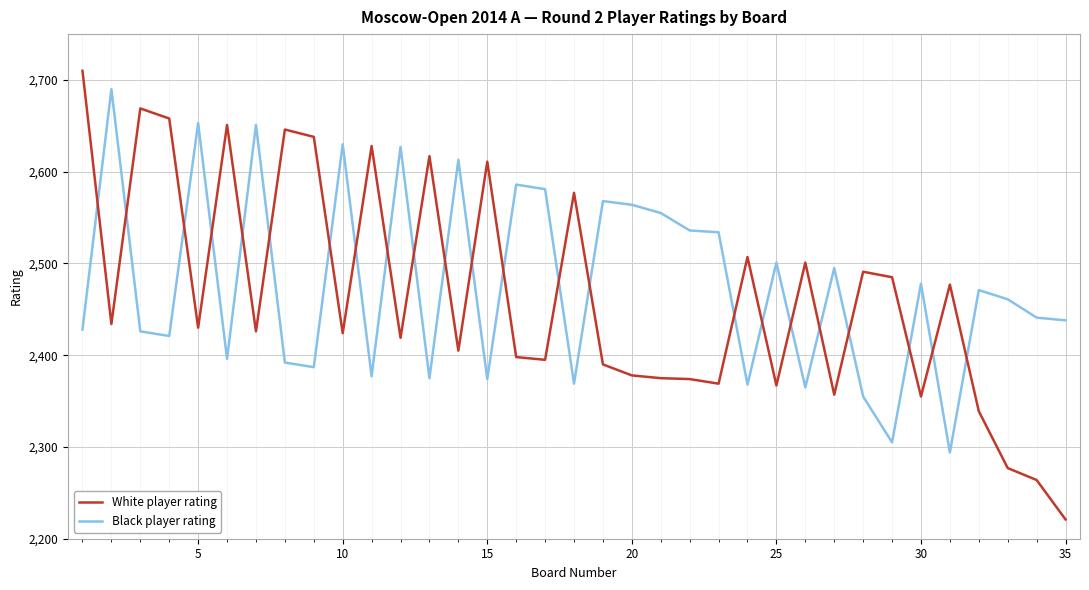

What is the highest value of the White player rating series?

2710